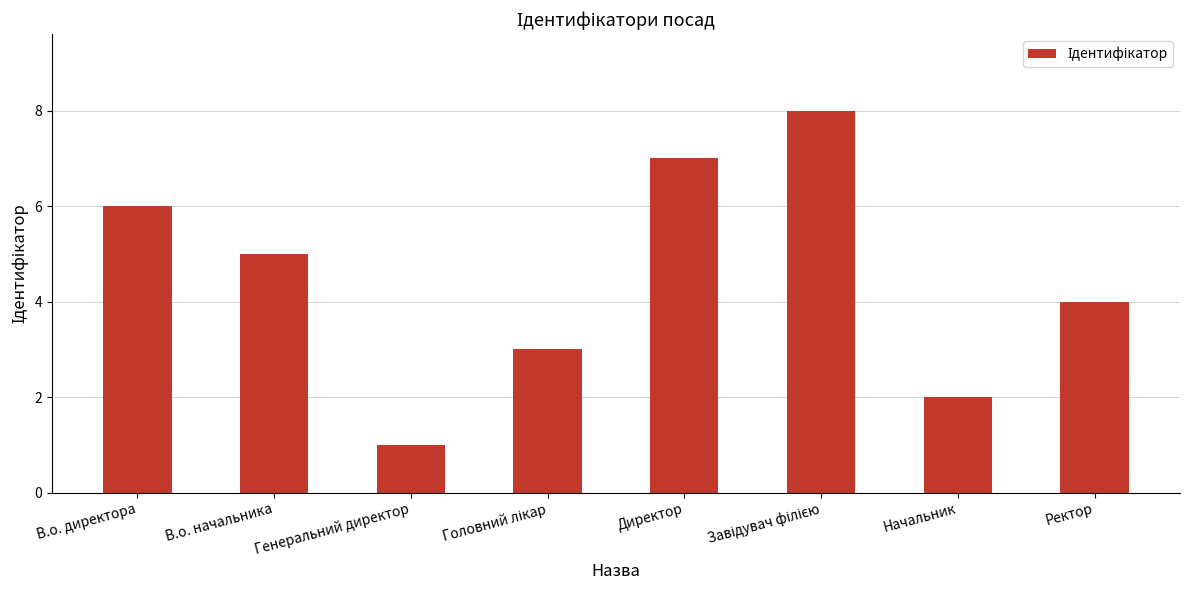

The value at Начальник is 2. True or false?

True